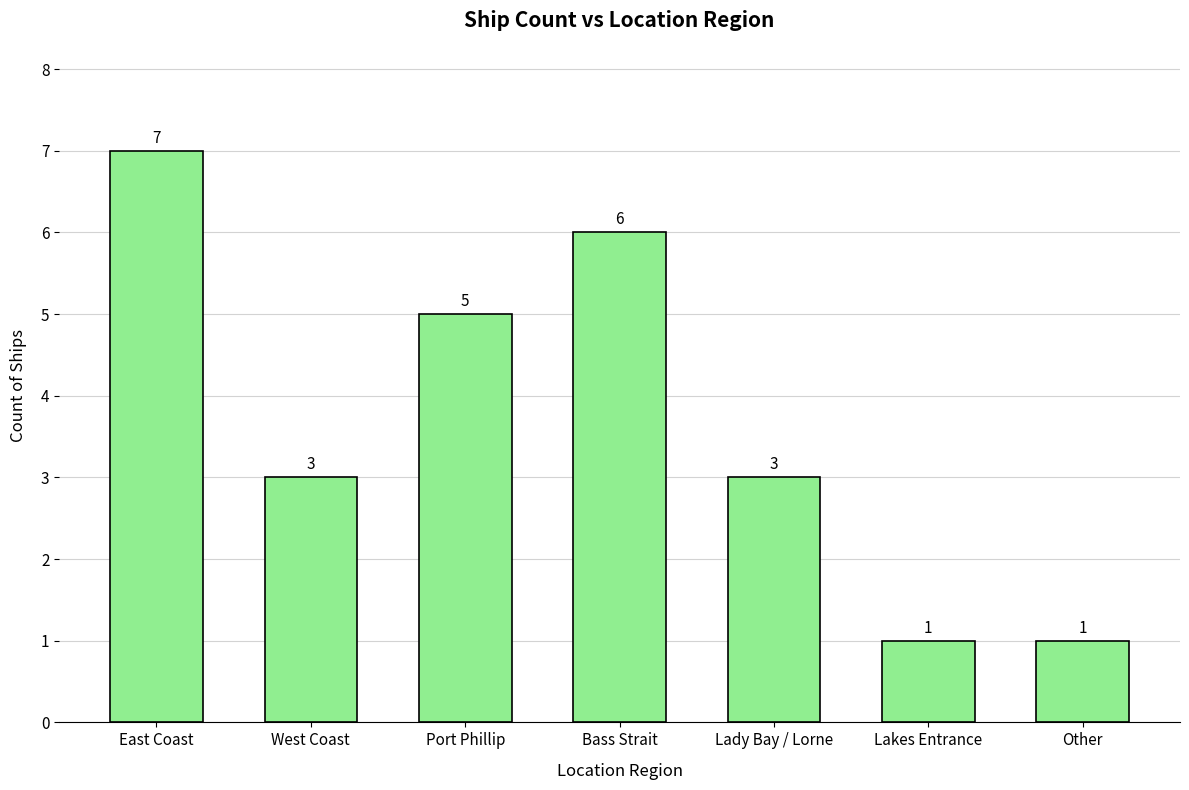

How many categories are shown in the chart?

7